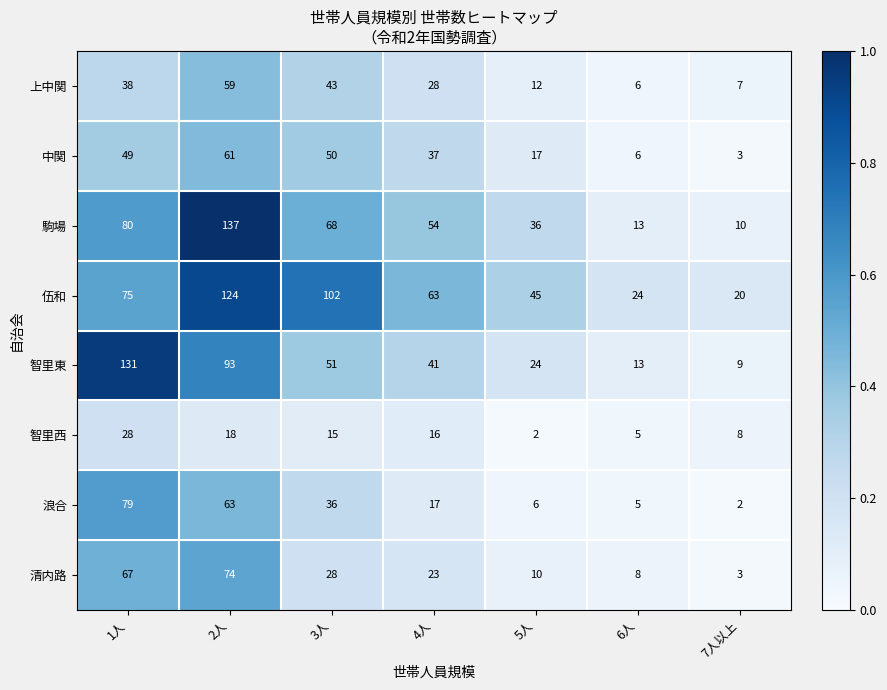

Where is 伍和 nearest to the value 72?

1人